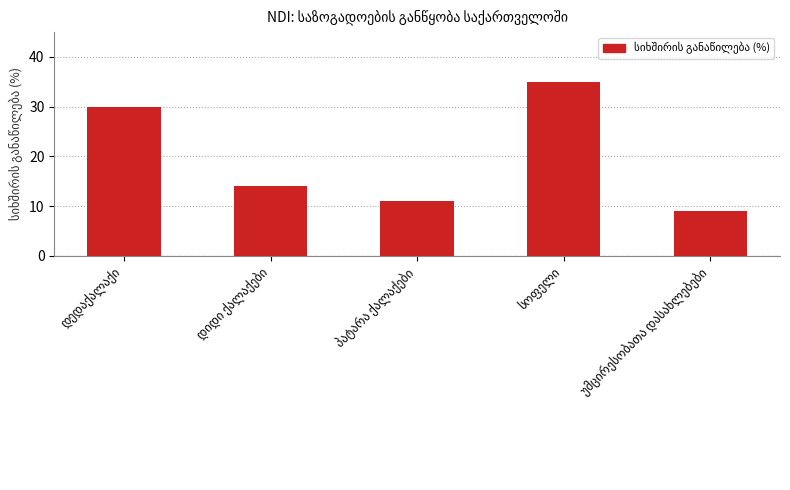

What is the value of the 5th bar from the left?

9